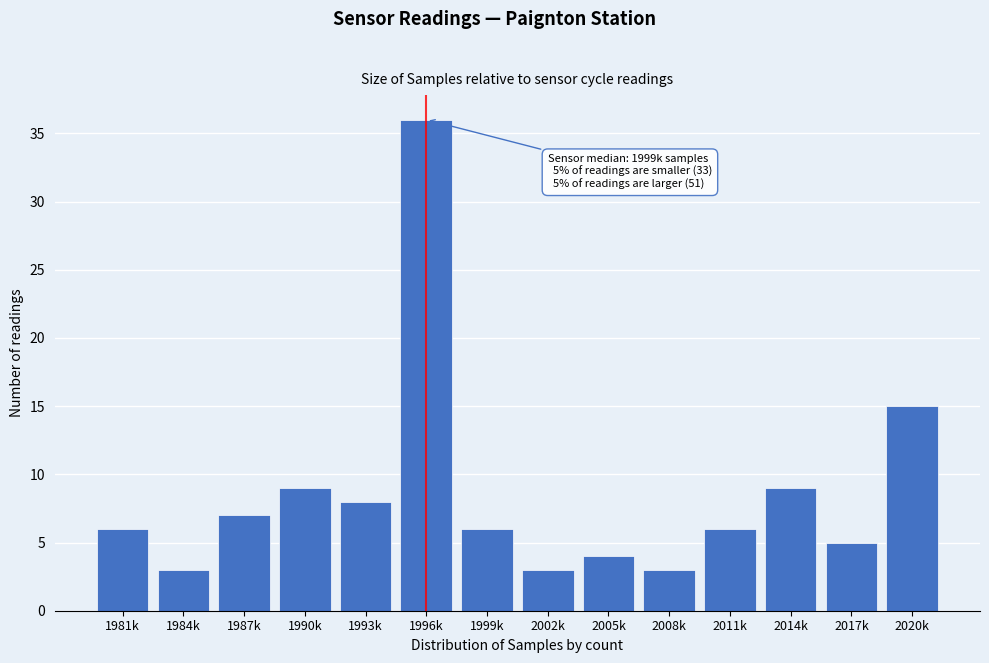

Reading left to right, what are all the values shown in this chart?

6	3	7	9	8	36	6	3	4	3	6	9	5	15